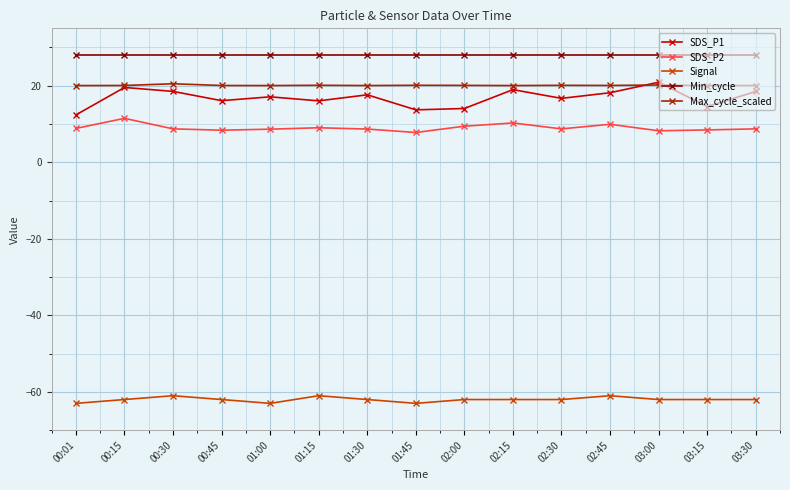

Count the number of data series in this chart.

5